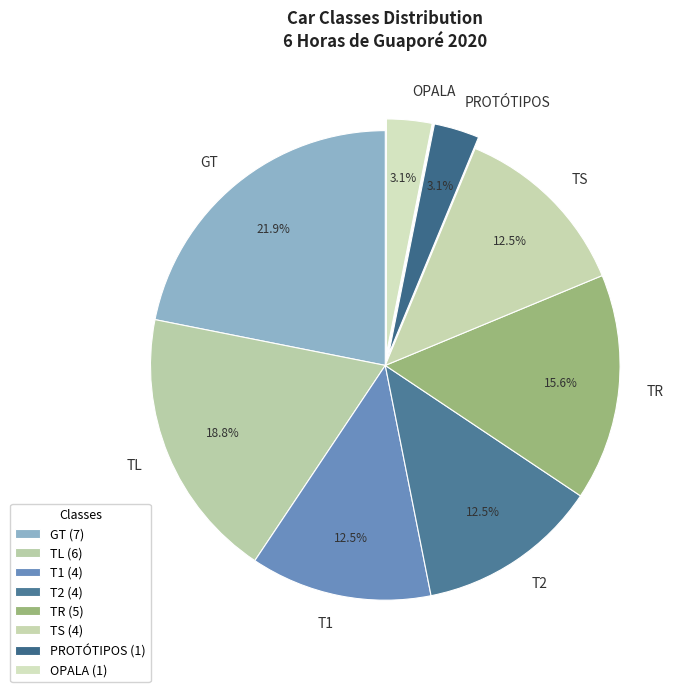

Is PROTÓTIPOS the majority of the pie?

No